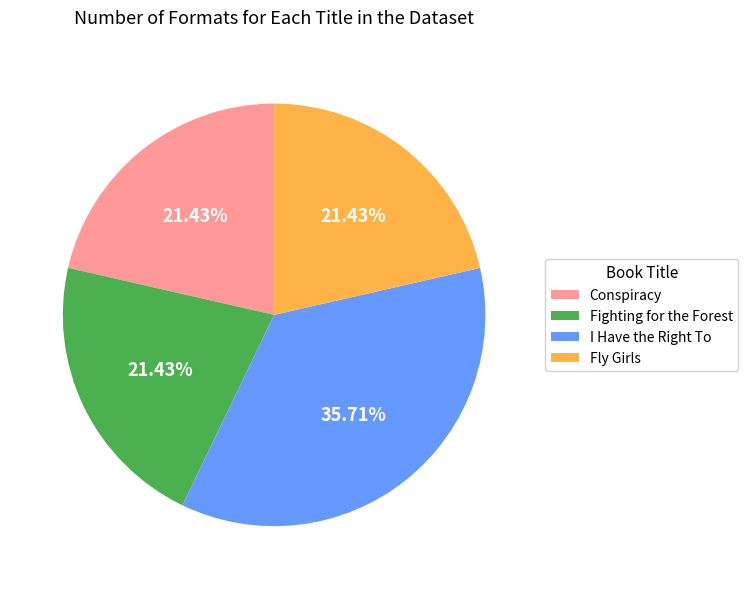

What is the largest slice in the pie chart?

I Have the Right To